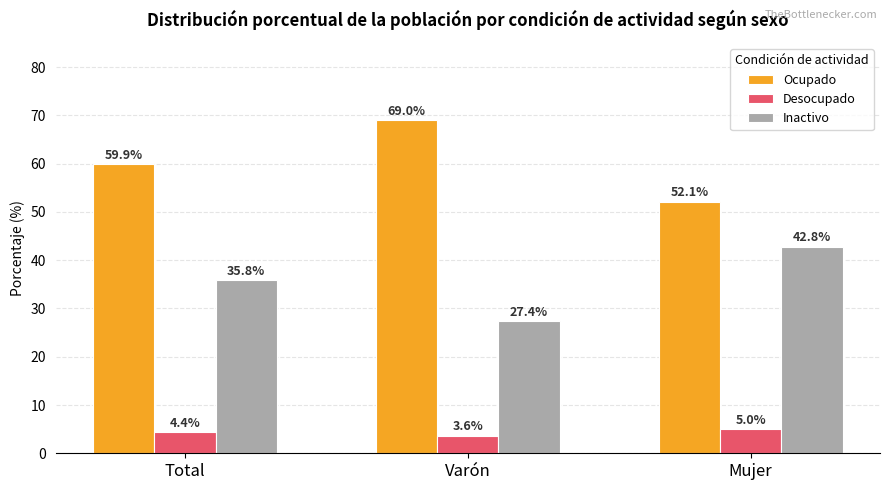

What value does the Inactivo series have at Varón?

27.4